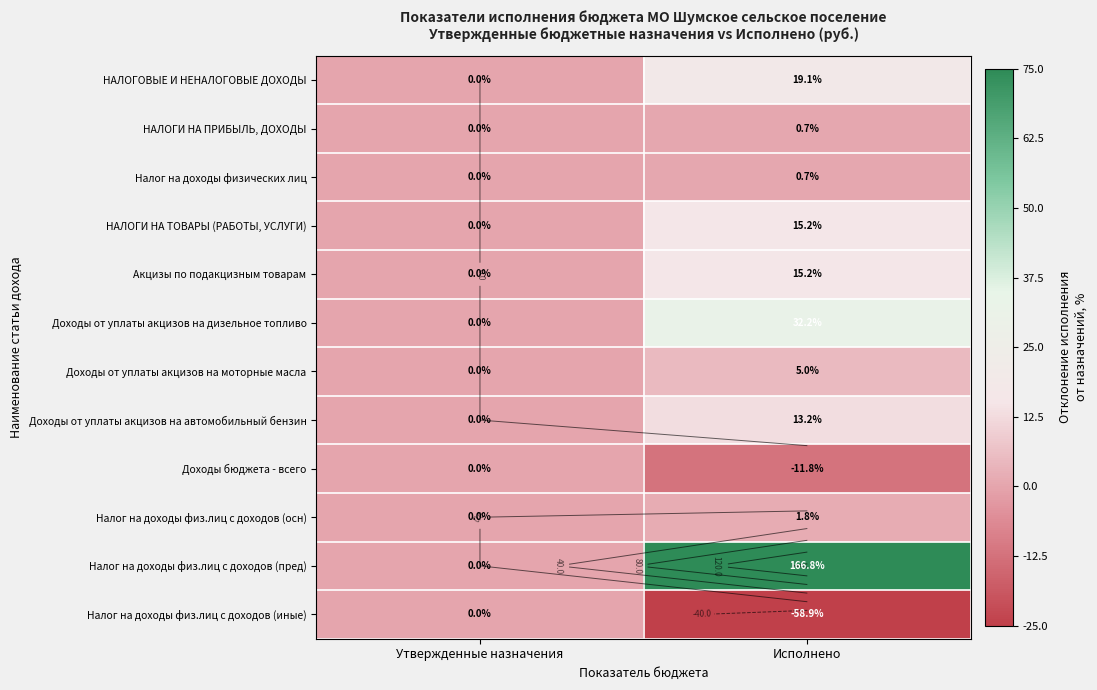

Where is НАЛОГИ НА ТОВАРЫ (РАБОТЫ, УСЛУГИ) nearest to the value 7?

Утвержденные назначения